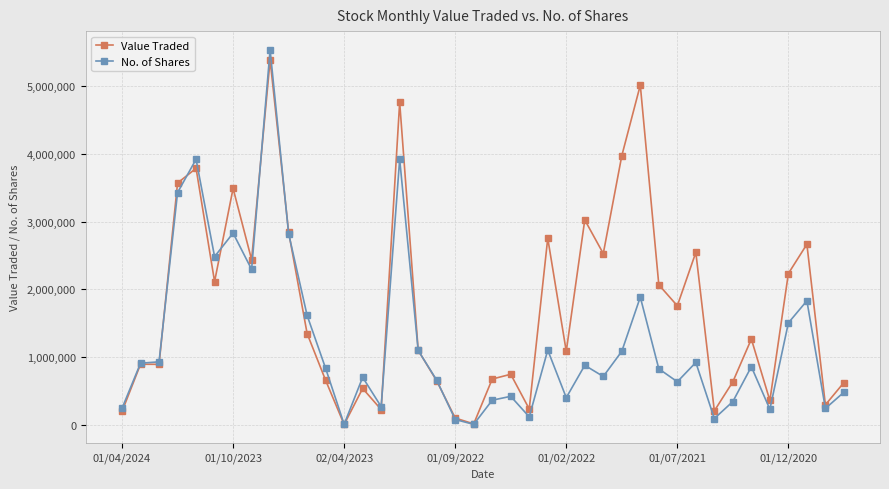

How many data points in Value Traded are less than 1268547?

20